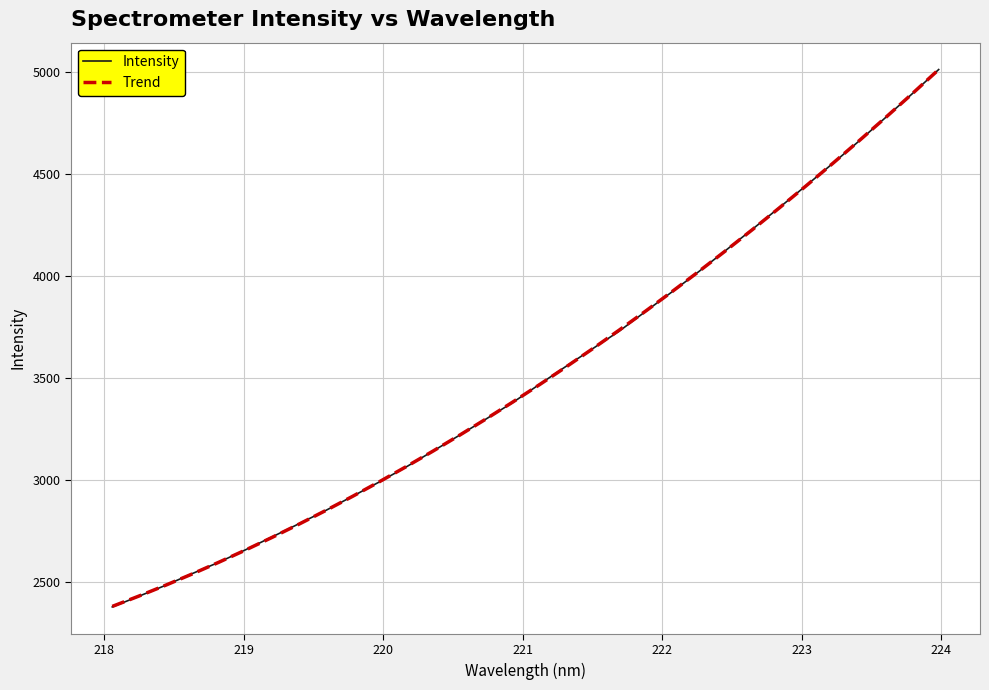

What are all the series names shown in the legend?

Intensity, Trend